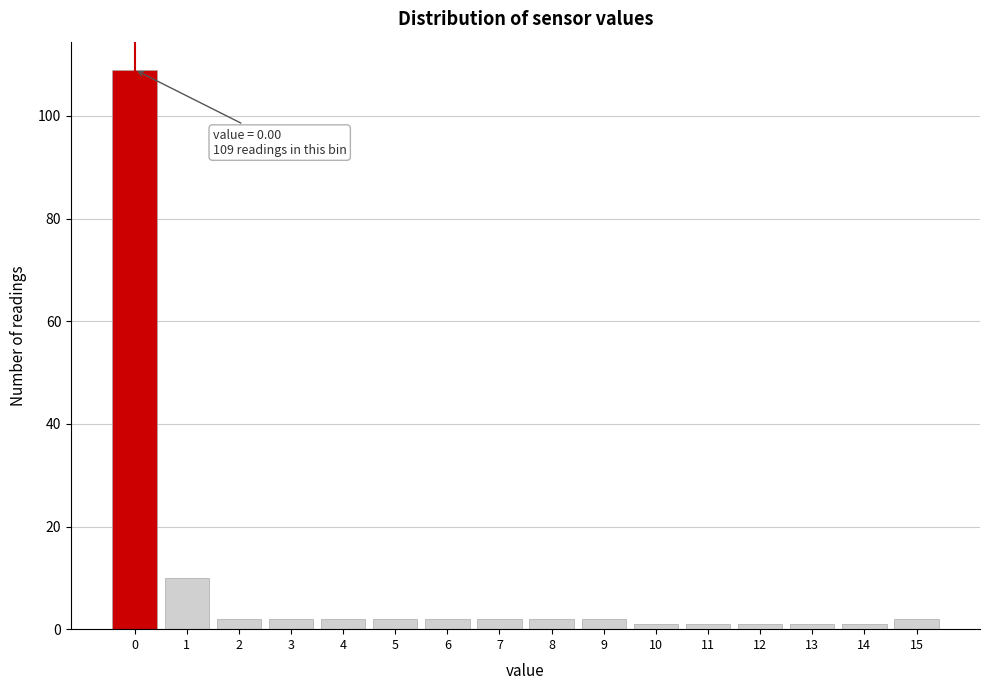

Reading left to right, what are all the values shown in this chart?

109	10	2	2	2	2	2	2	2	2	1	1	1	1	1	2